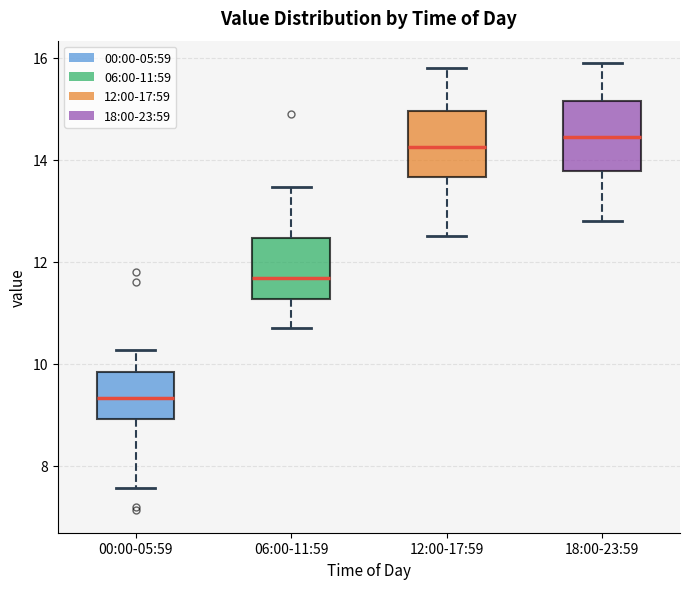

Which box has the lowest median line?

00:00-05:59